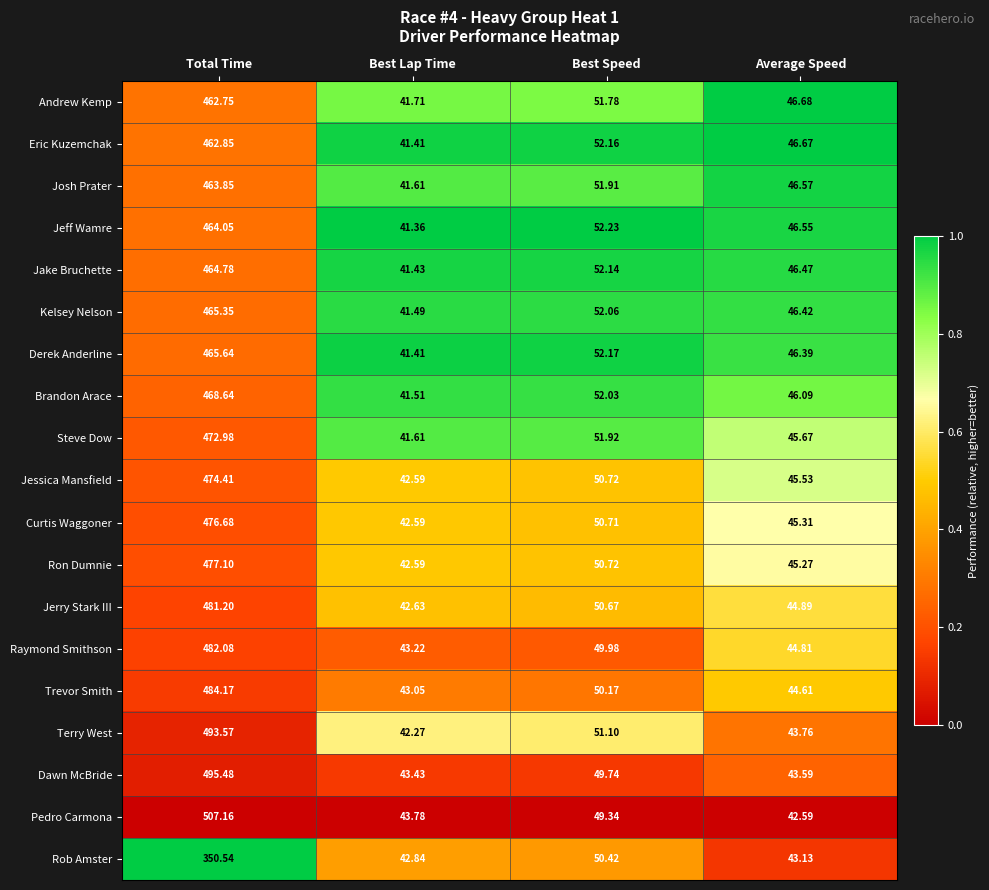

Rank the categories by Kelsey Nelson value from highest to lowest.

Total Time, Best Speed, Average Speed, Best Lap Time